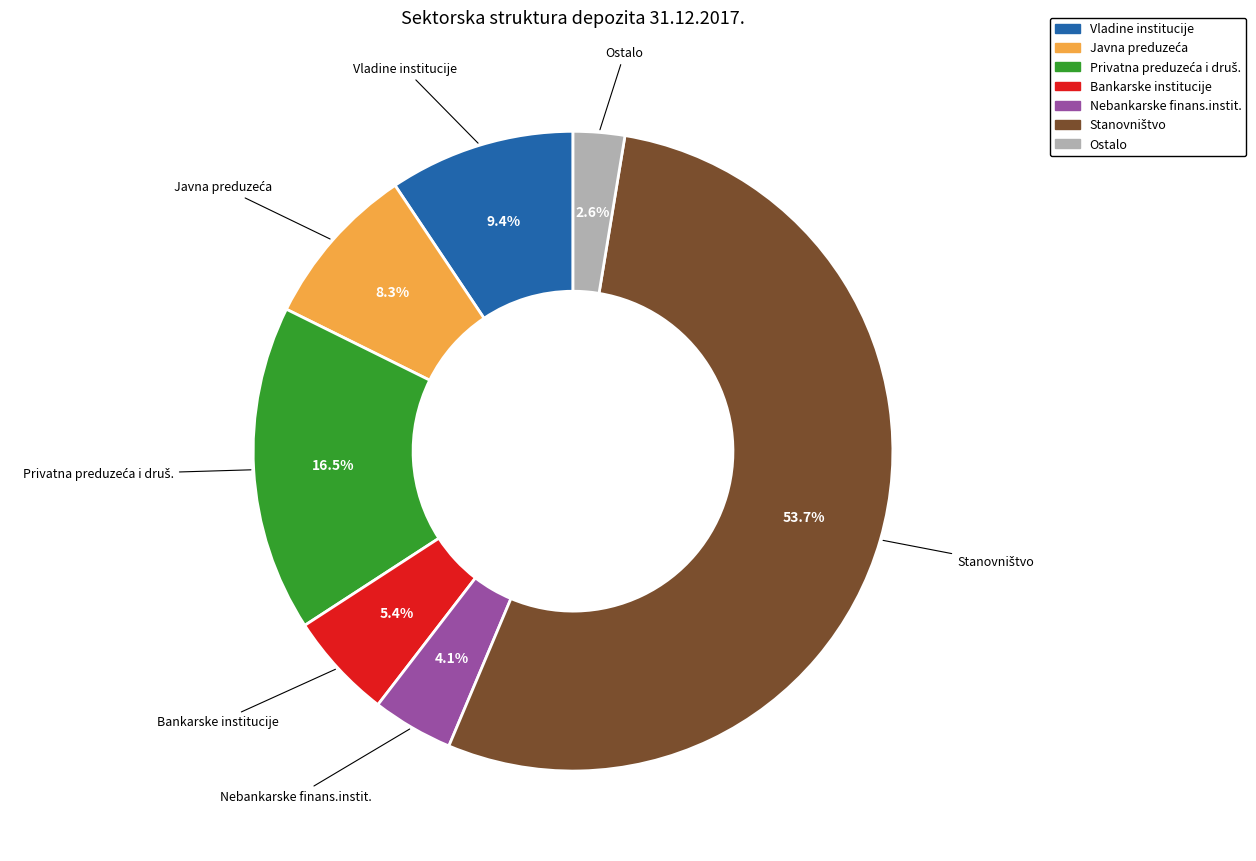

Is there any slice that represents more than half of the pie?

Yes